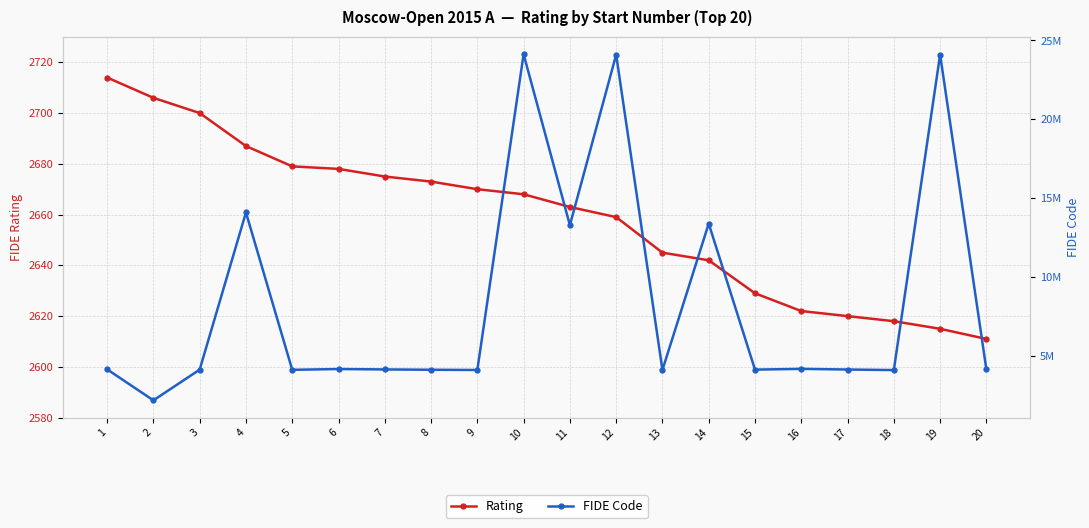

Which series has the largest total across all categories?

FIDE Code